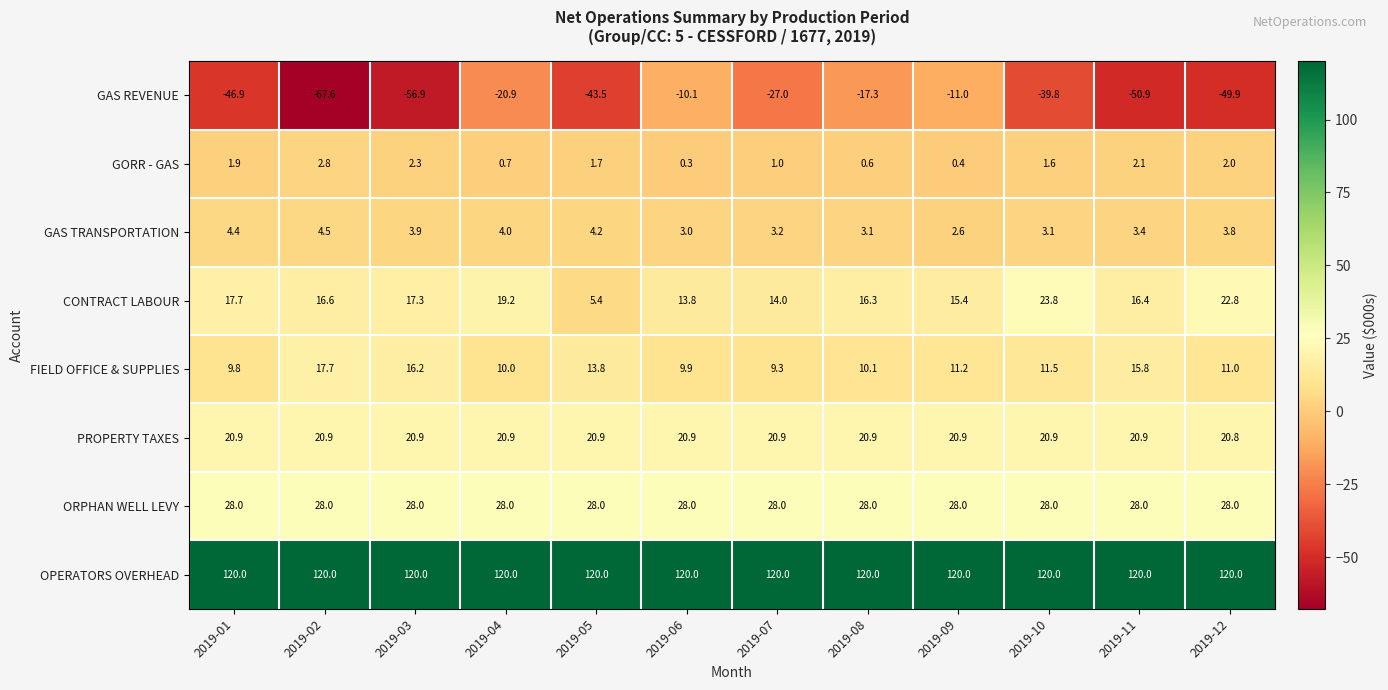

What is the lowest value of the GAS REVENUE series?

-67.6